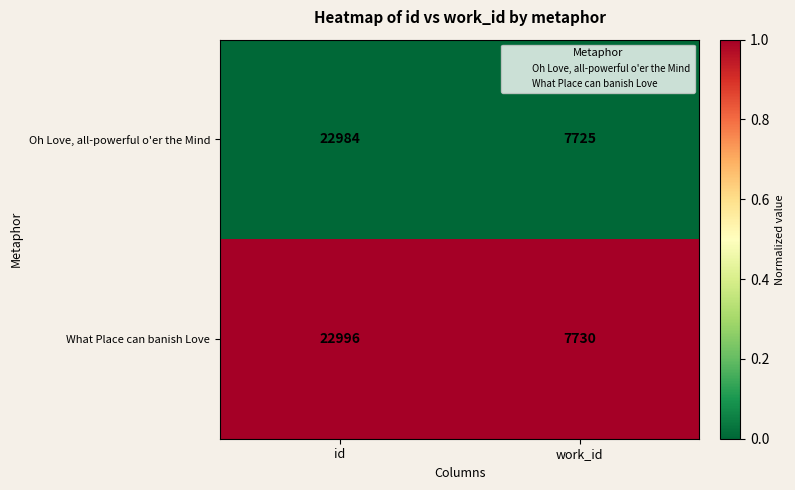

What value does the What Place can banish Love series have at work_id?

7730